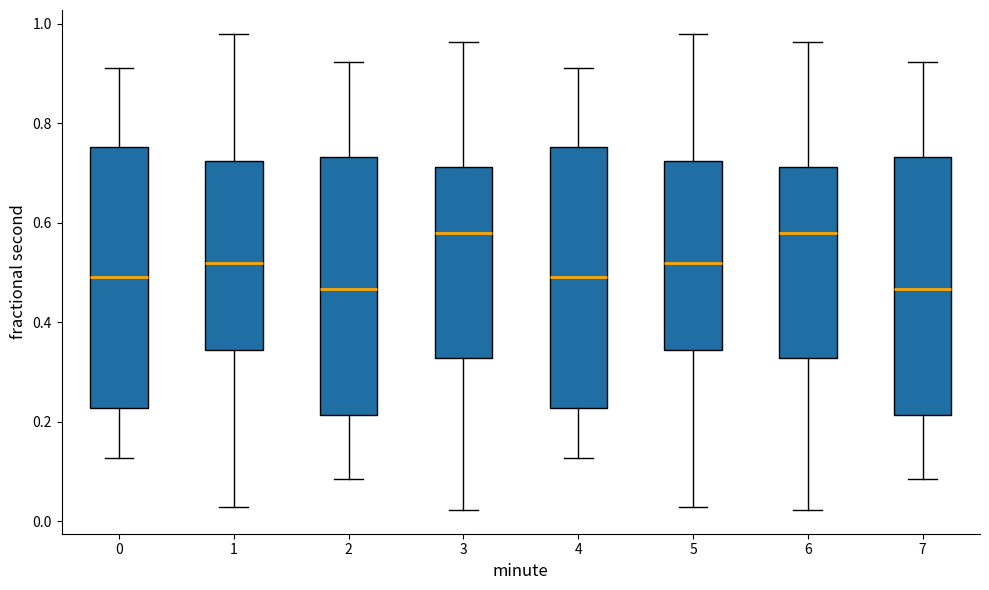

Where is the upper edge of the box at x = 0 on the y-axis? The values are not printed on the chart, so give them approximately, as read against the axis.

0.76